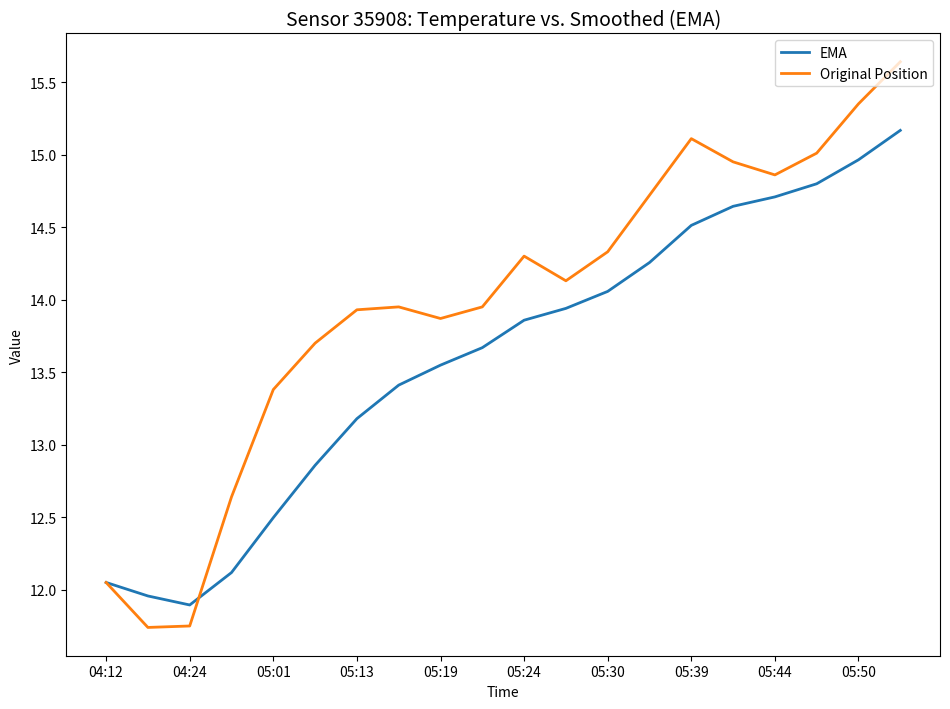

Which series has the widest spread of values?

Original Position